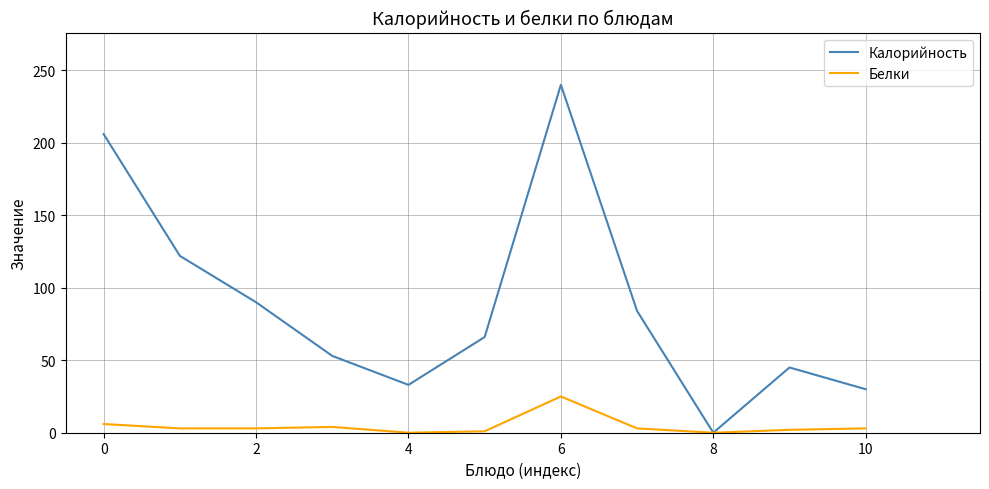

Rank the series by their average value, from lowest to highest.

Белки, Калорийность